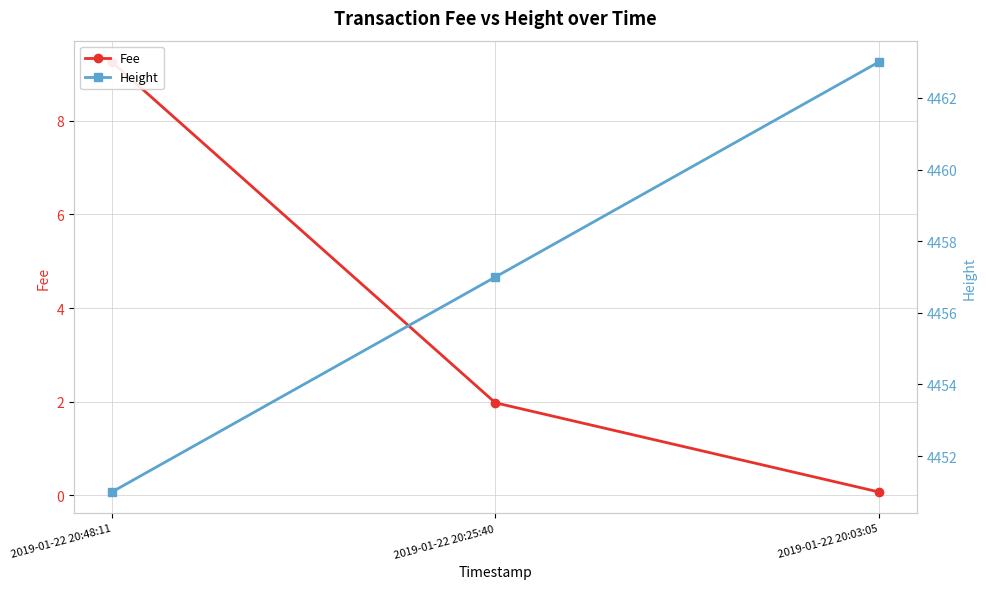

Which series has the widest spread of values?

Height